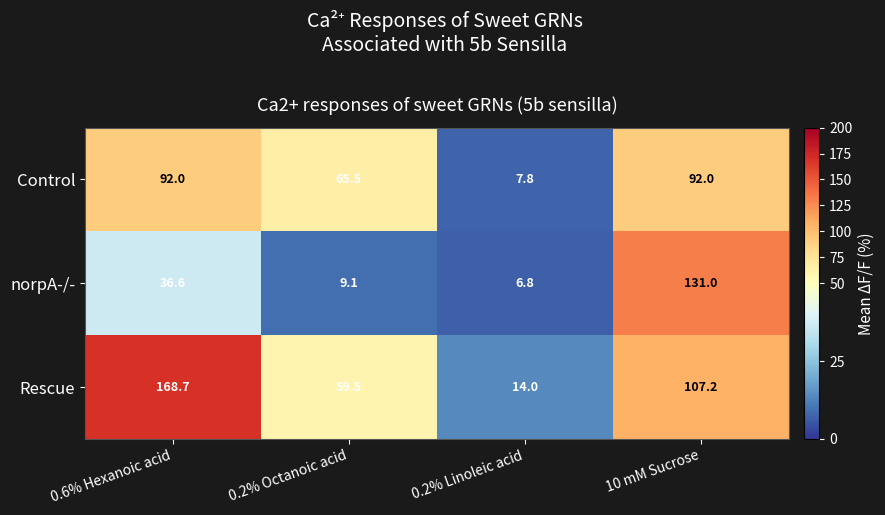

How many categories are shown in the chart?

4